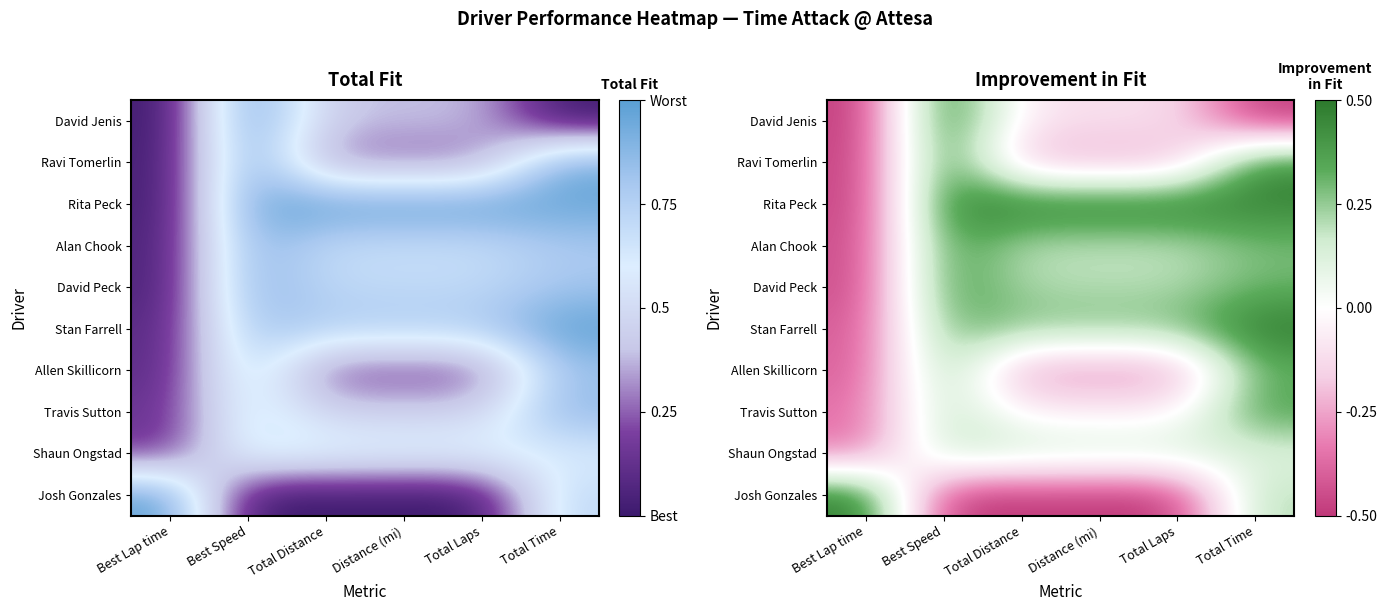

What is the total value across all series at Total Distance?

0.2